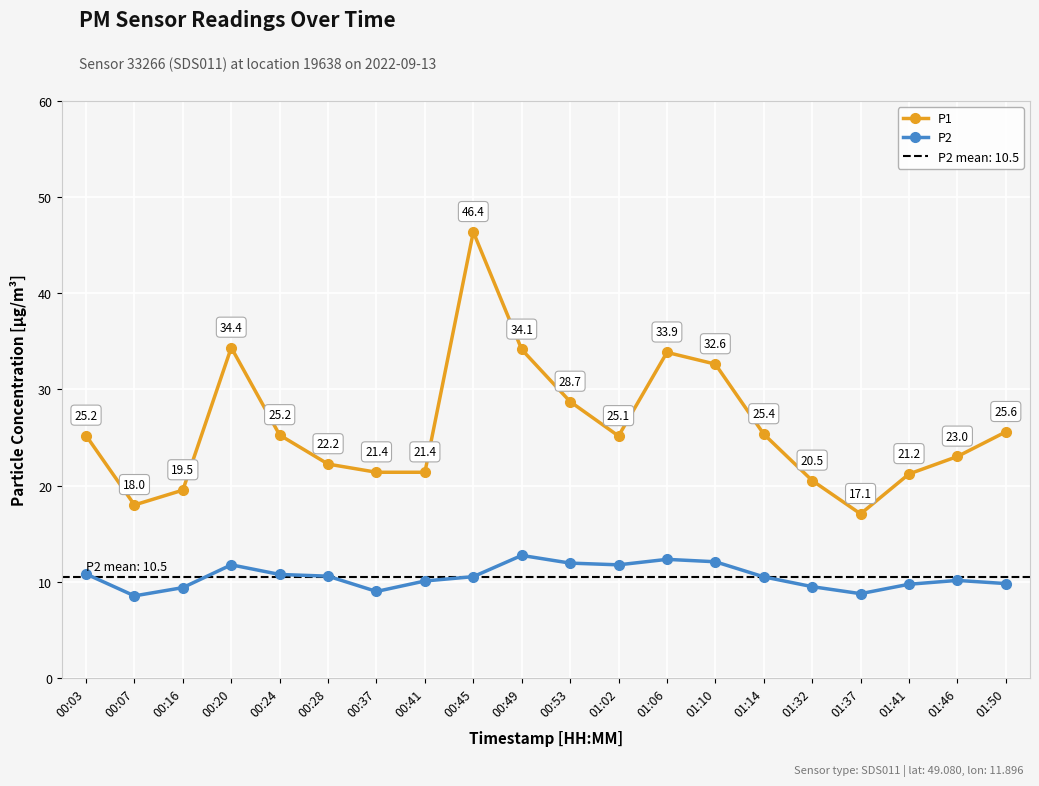

What is the difference between the highest and lowest values at 00:16?

10.1